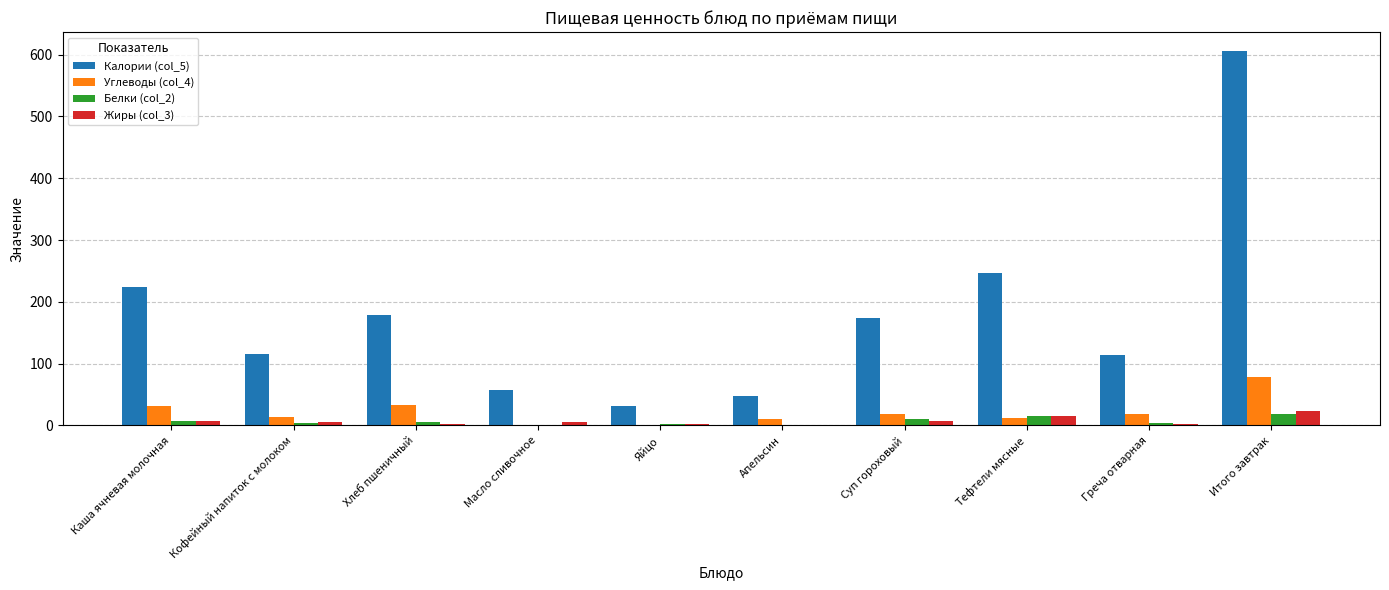

Are the bars grouped side by side (vs. stacked)?

Yes